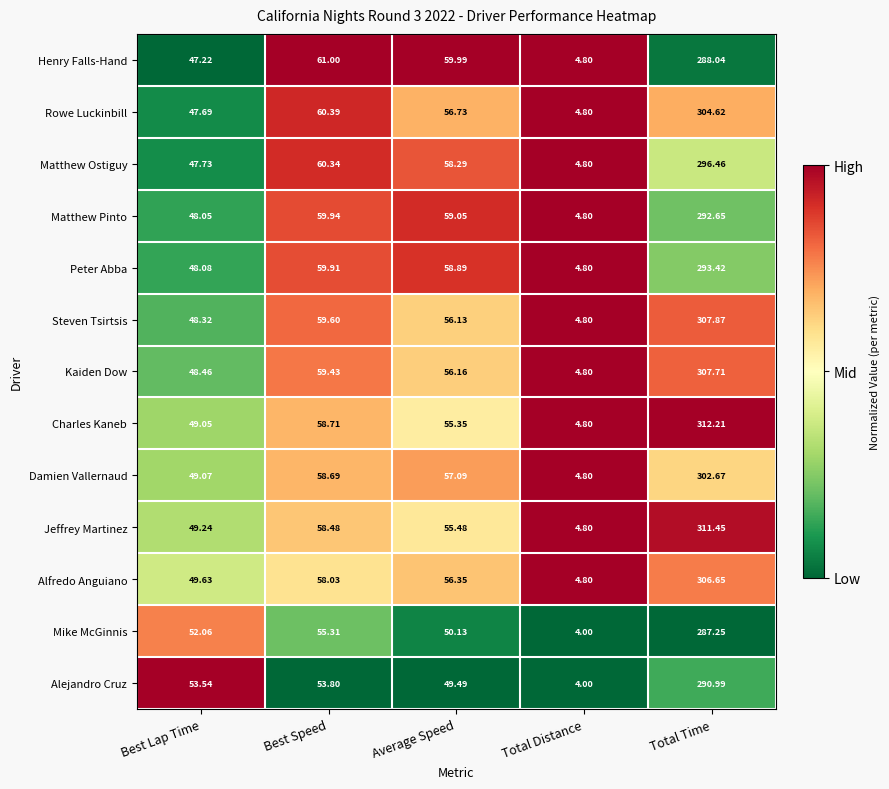

Which series has the largest range (max minus min)?

Charles Kaneb